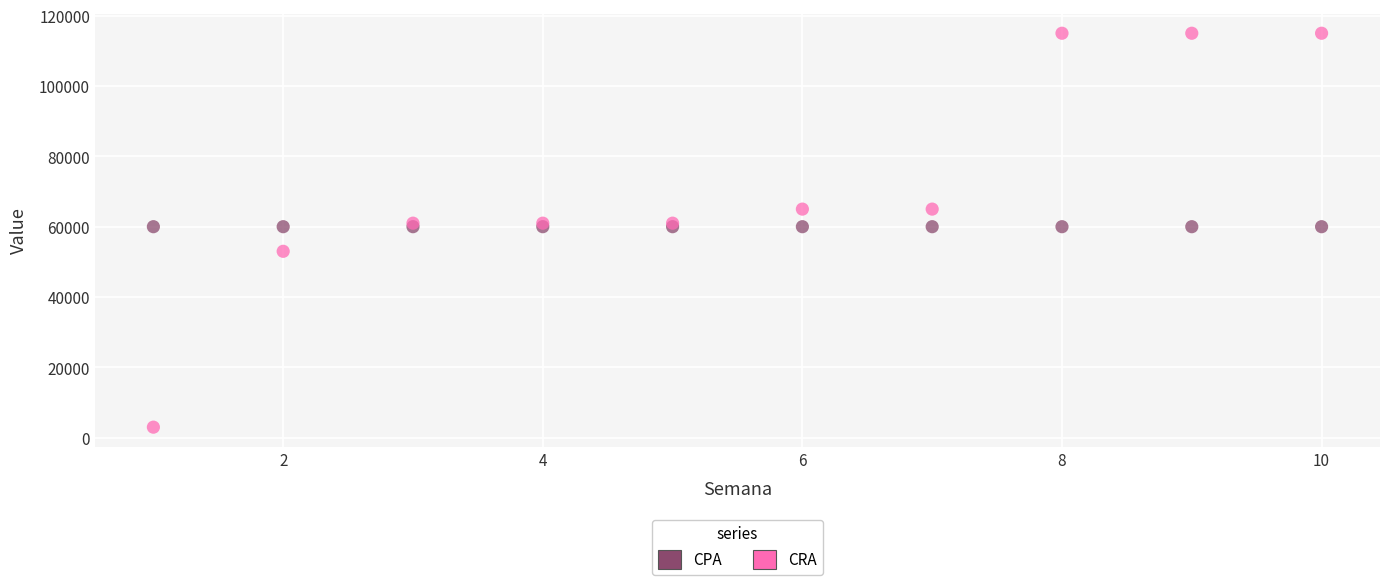

Which series reaches the minimum Y coordinate?

CRA